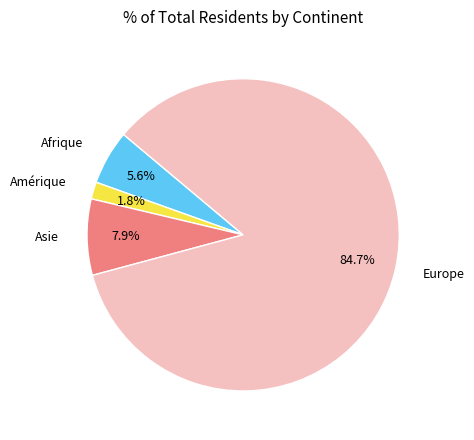

How many slices are in this pie chart?

4